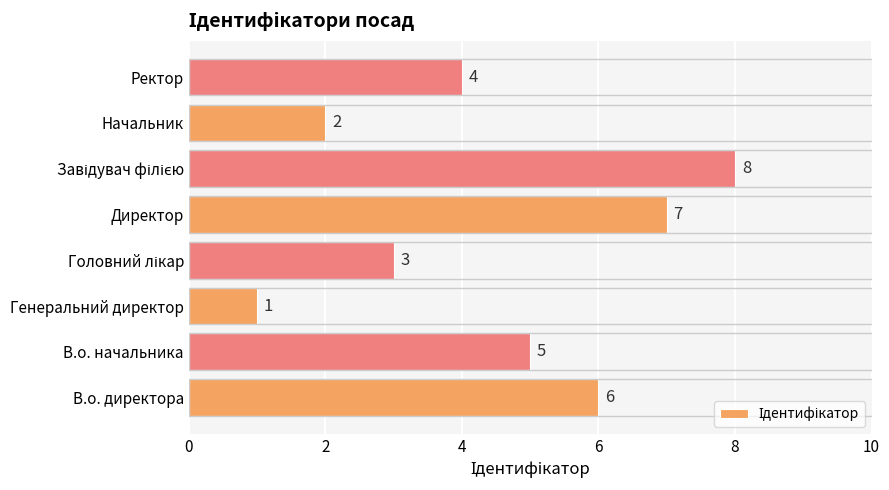

Which category has the lowest value across all series?

Генеральний директор